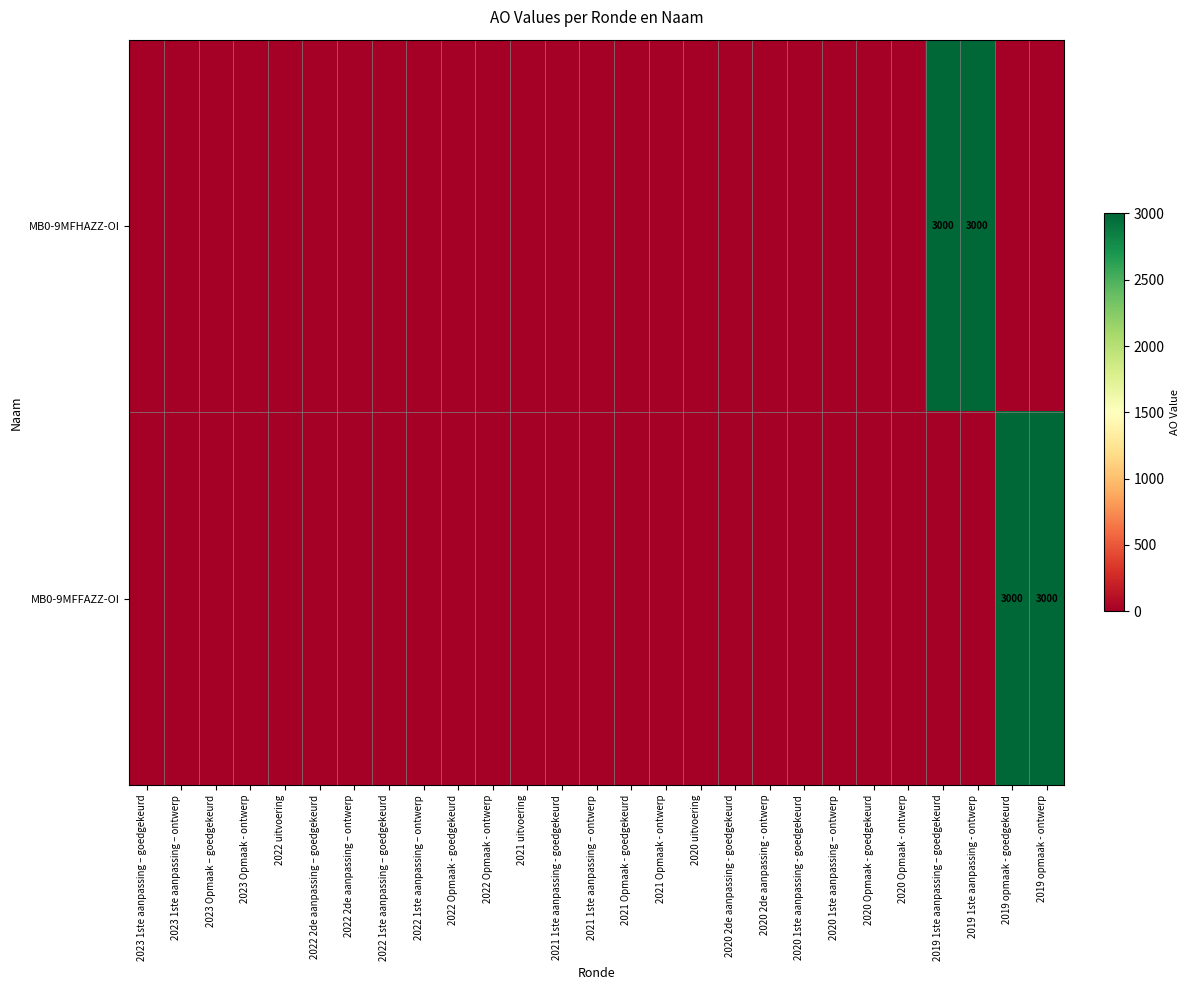

Which series has the largest total across all categories?

MB0-9MFHAZZ-OI